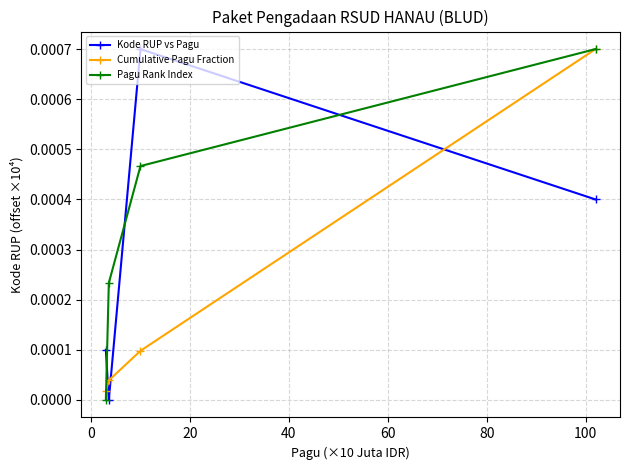

How many lines are shown in the chart?

3